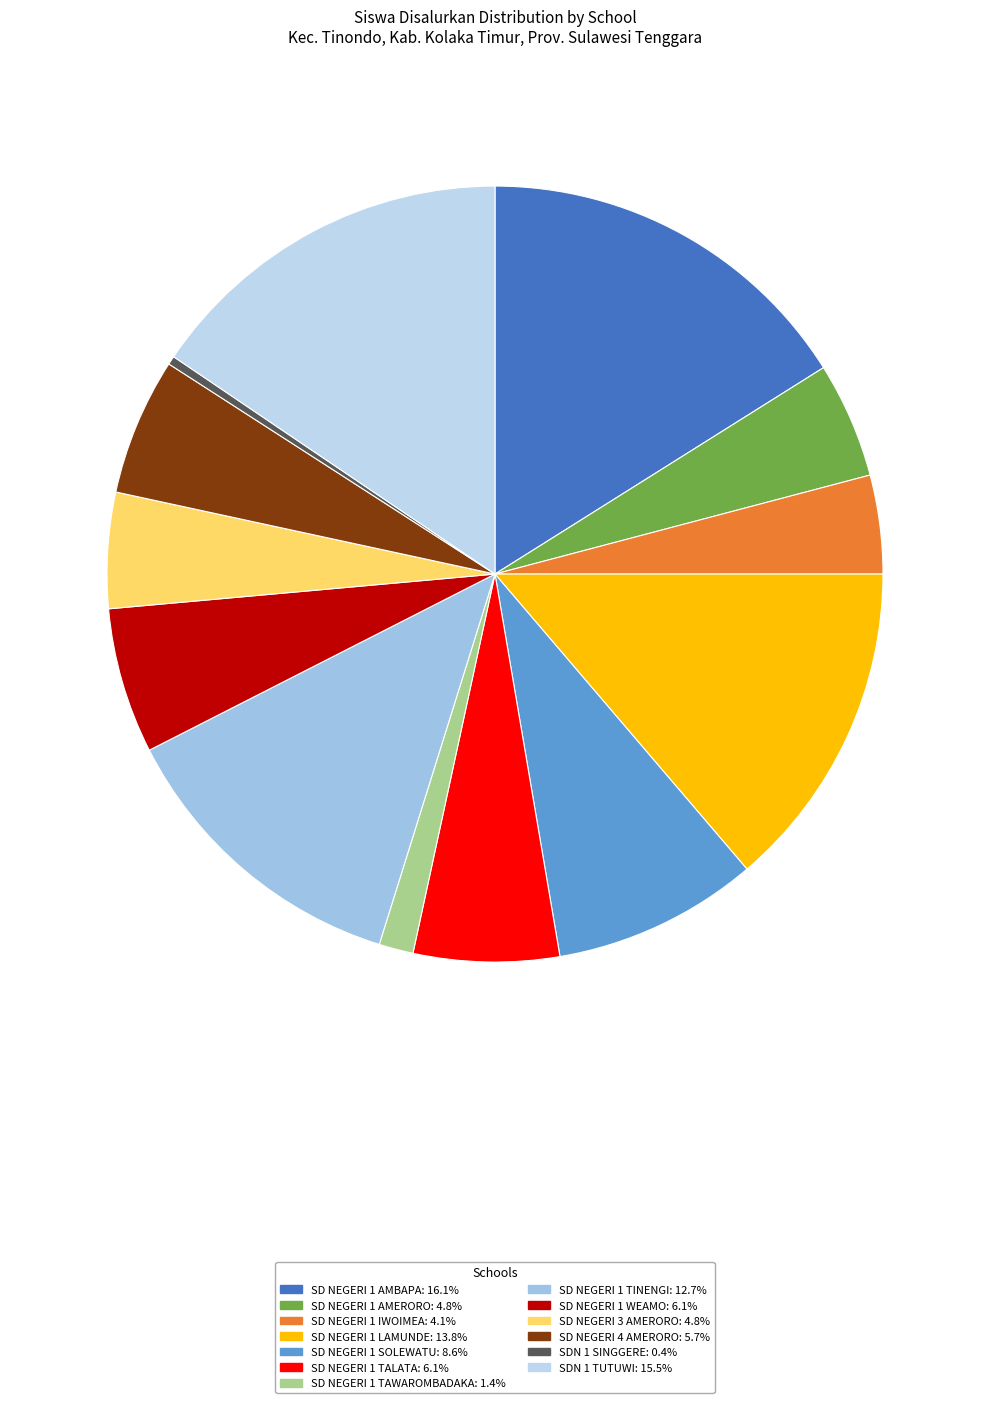

What is the total percentage of SD NEGERI 4 AMERORO and SD NEGERI 1 LAMUNDE?

19.5%